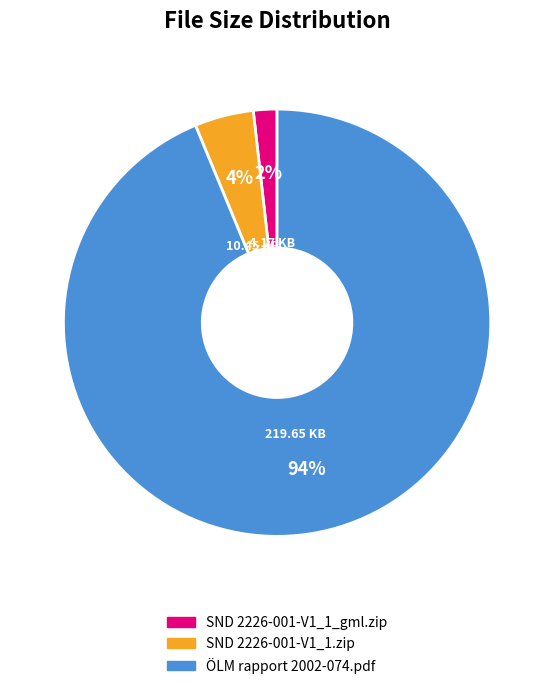

How many segments does this pie chart have?

3